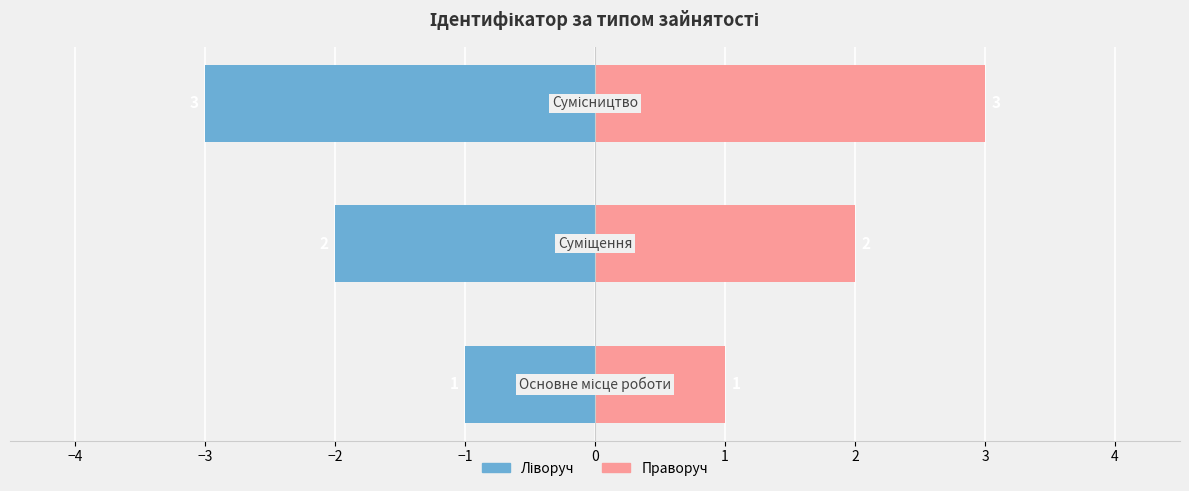

What is the sum of all Ідентифікатор (ліво) values?

-6